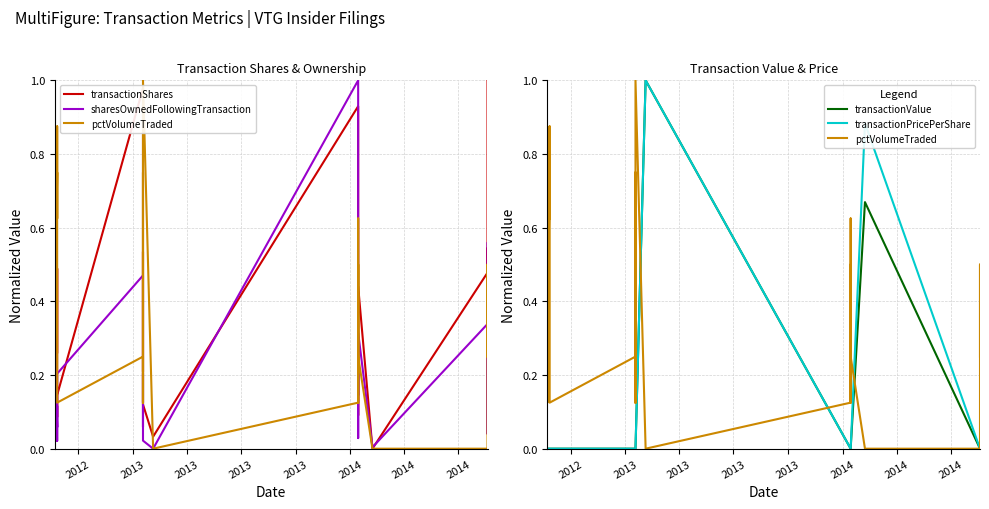

How many positive values does the pctVolumeTraded series have?

27